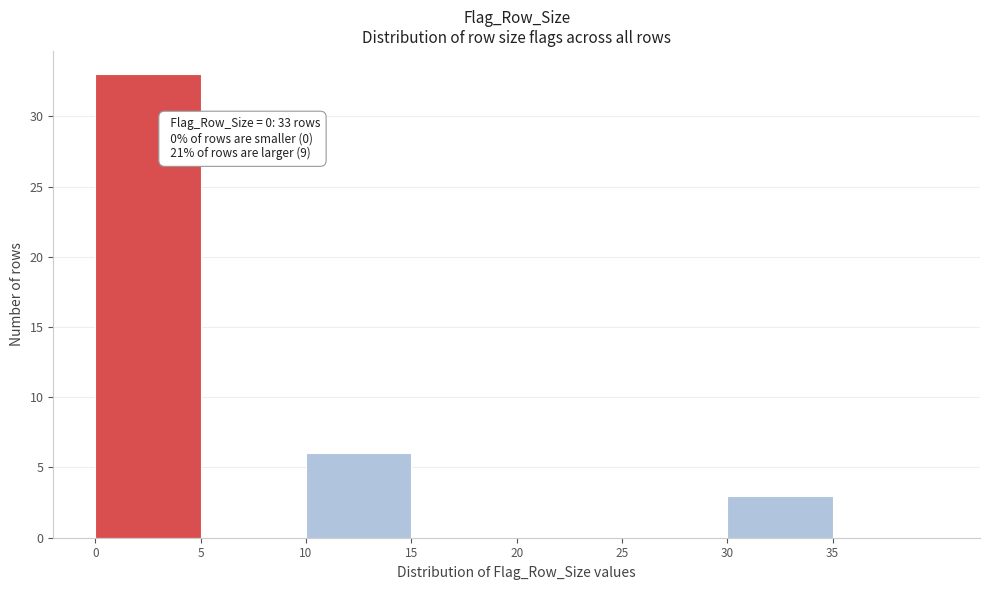

Which range on the x-axis has the tallest bar?

0 to 5